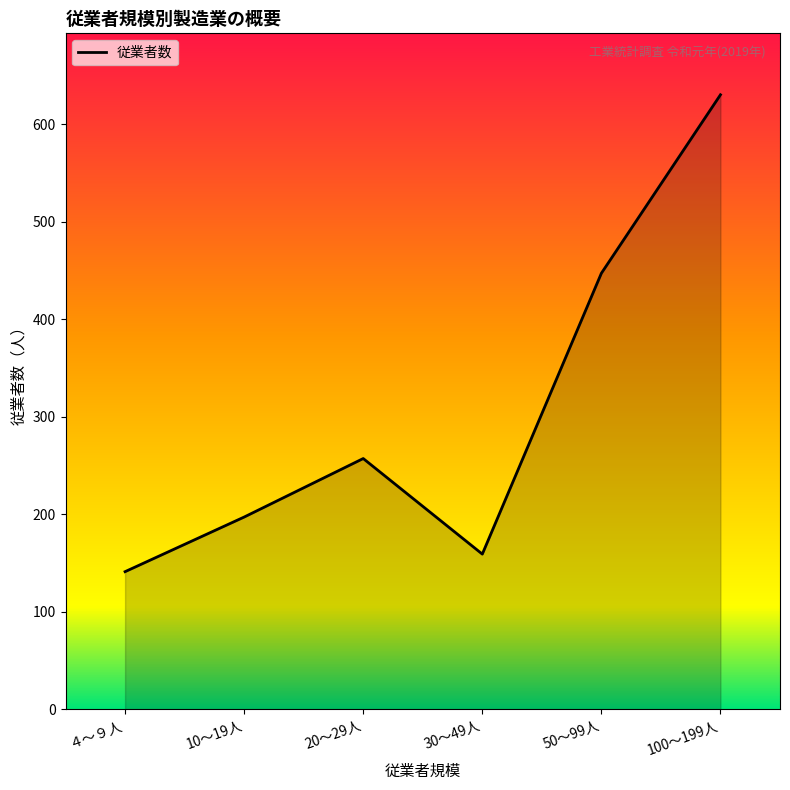

Where is the first local minimum?

30～49人